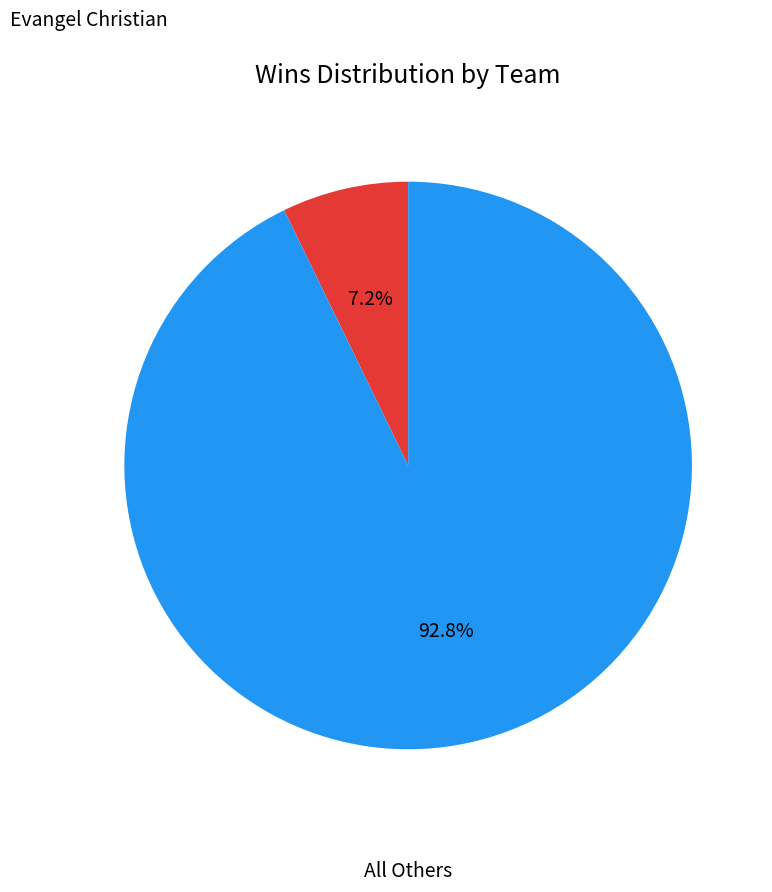

Which category has the smallest portion of the pie?

Evangel Christian